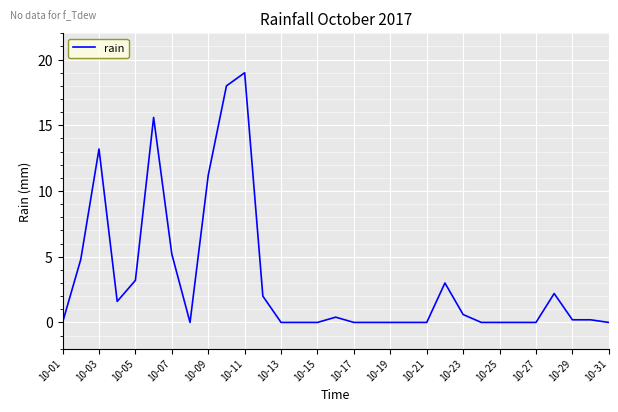

How many series are shown in this chart?

1